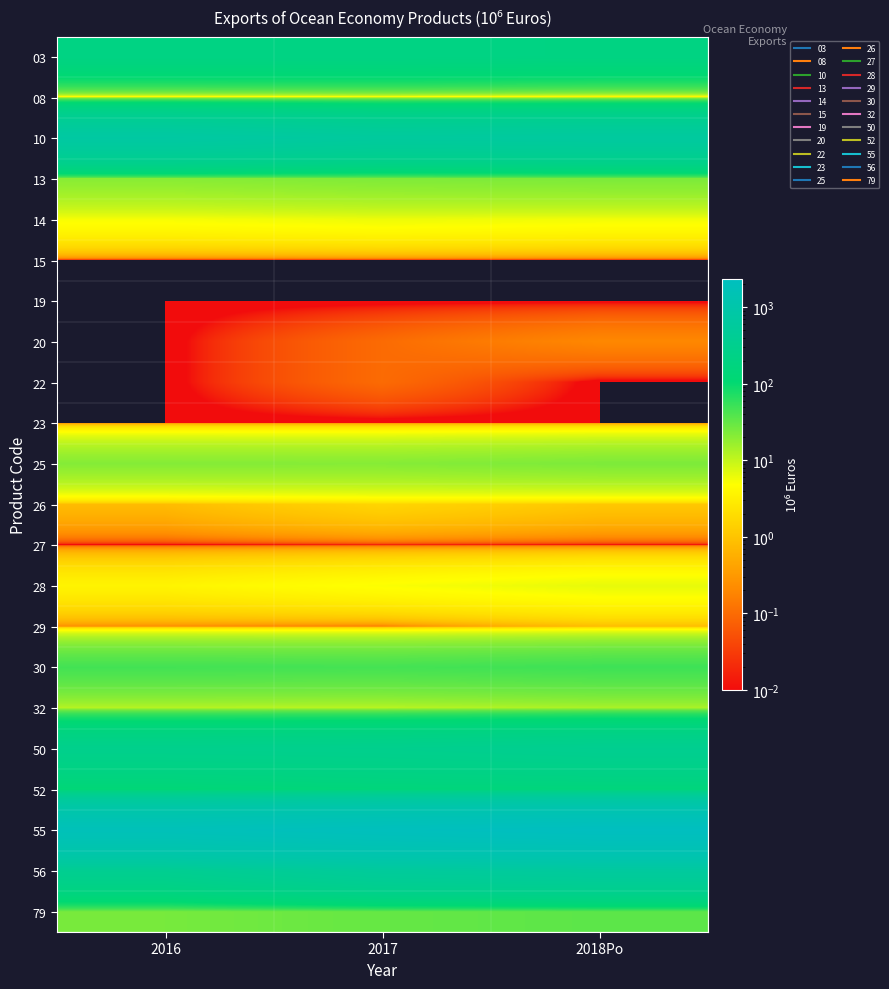

Reading left to right, what are all the values shown in this chart?

03: 2016=213.4	2017=215.6	2018Po=203.5
08: 2016=1.8	2017=2.9	2018Po=1.3
10: 2016=740.8	2017=604.3	2018Po=644.9
13: 2016=20.7	2017=22.9	2018Po=23.9
14: 2016=5.4	2017=6.1	2018Po=5.7
15: 2016=0.0	2017=0.0	2018Po=0.0
19: 2016=0.0	2017=0.0	2018Po=0.0
20: 2016=0.0	2017=0.1	2018Po=0.2
22: 2016=0.0	2017=0.1	2018Po=0.0
23: 2016=0.0	2017=0.0	2018Po=0.0
25: 2016=21.4	2017=21.2	2018Po=23.5
26: 2016=0.8	2017=1.6	2018Po=1.1
27: 2016=0.0	2017=0.0	2018Po=0.0
28: 2016=3.7	2017=5.1	2018Po=6.5
29: 2016=0.2	2017=0.1	2018Po=0.8
30: 2016=47.6	2017=46.6	2018Po=50.5
32: 2016=11.8	2017=11.5	2018Po=13.5
50: 2016=300.8	2017=315.6	2018Po=356.7
52: 2016=127.2	2017=148.9	2018Po=155.5
55: 2016=1809.1	2017=2123.8	2018Po=2373.3
56: 2016=362.6	2017=542.3	2018Po=602.0
79: 2016=25.2	2017=31.2	2018Po=35.0